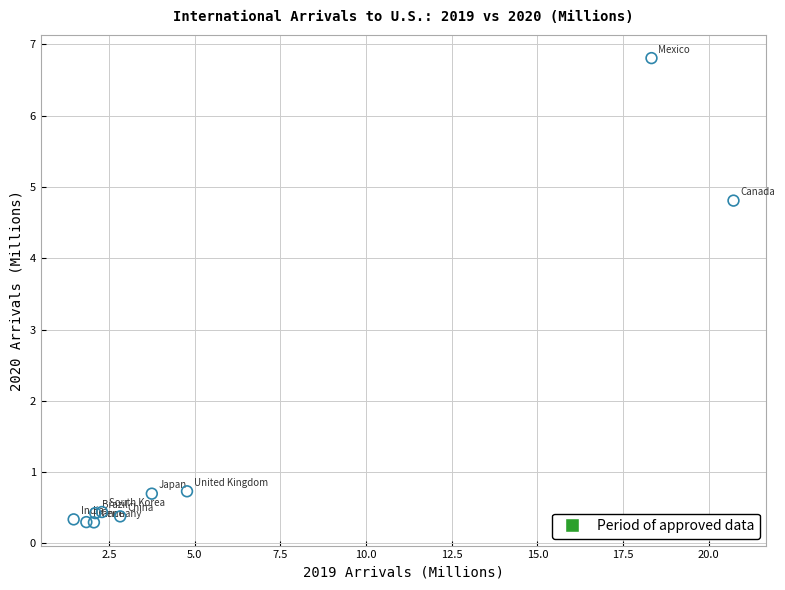

What Y value in the scatter plot is closest to 3?

4.8